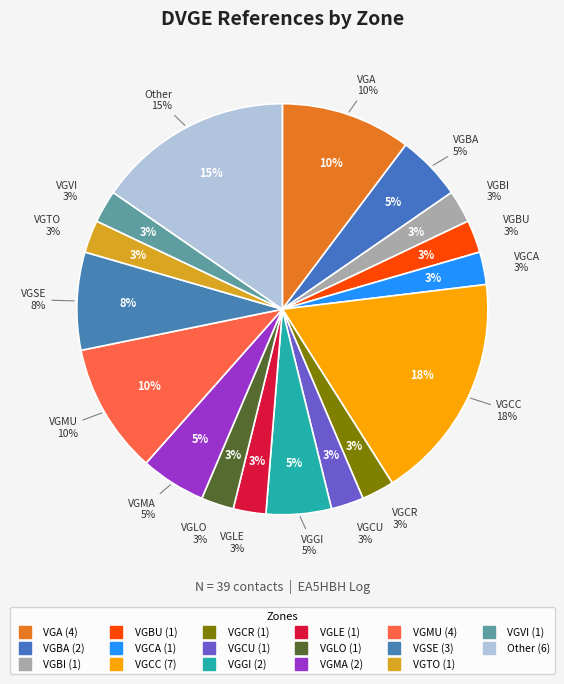

How many segments does this pie chart have?

17